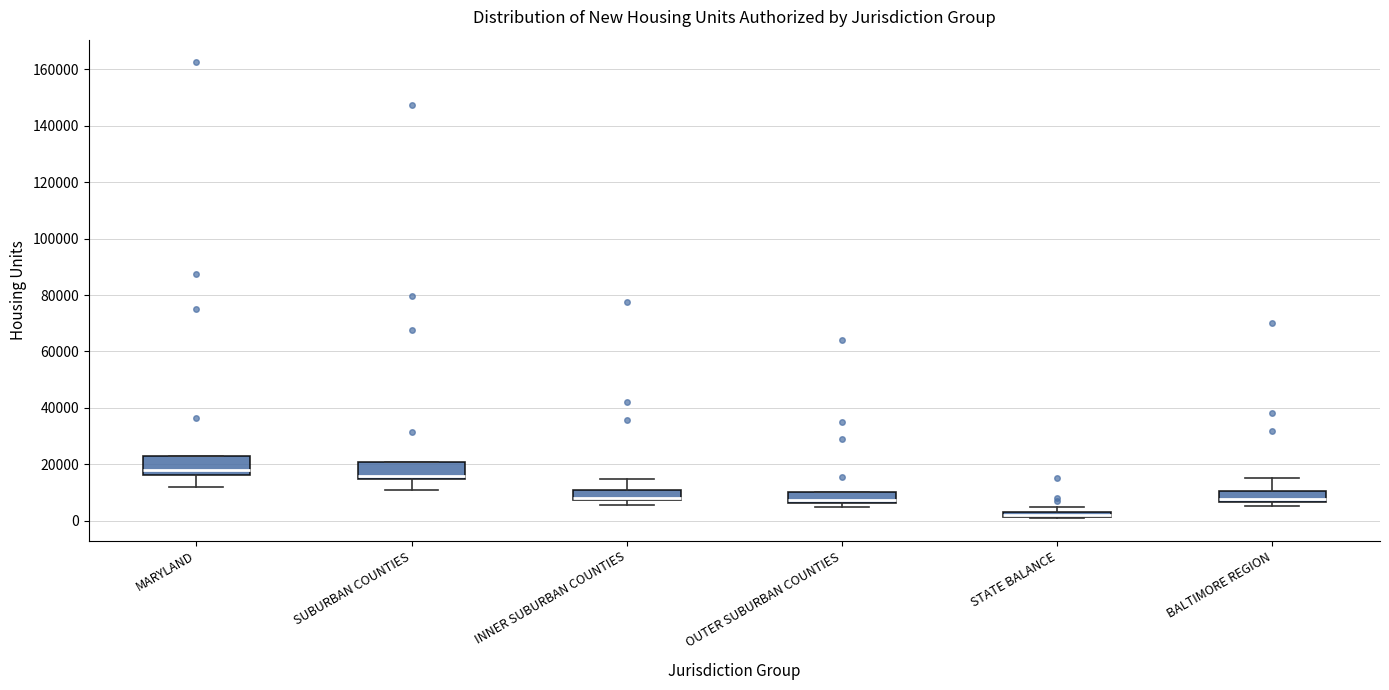

Where is the lower edge of the box for INNER SUBURBAN COUNTIES on the y-axis? The values are not printed on the chart, so give them approximately, as read against the axis.

8000